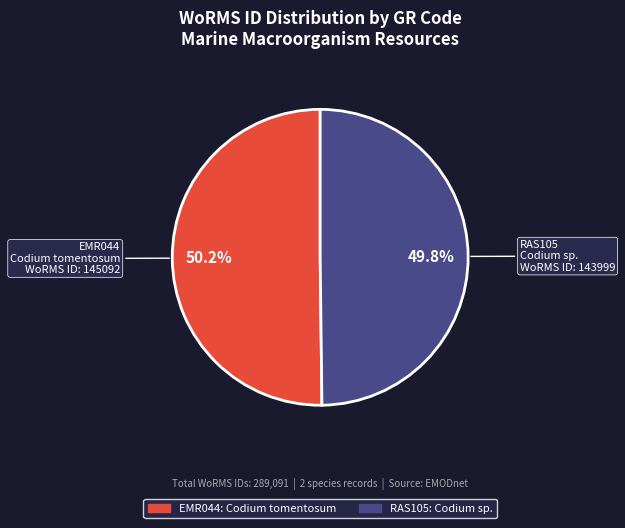

What percentage is the RAS105 slice, to the nearest percent?

50%